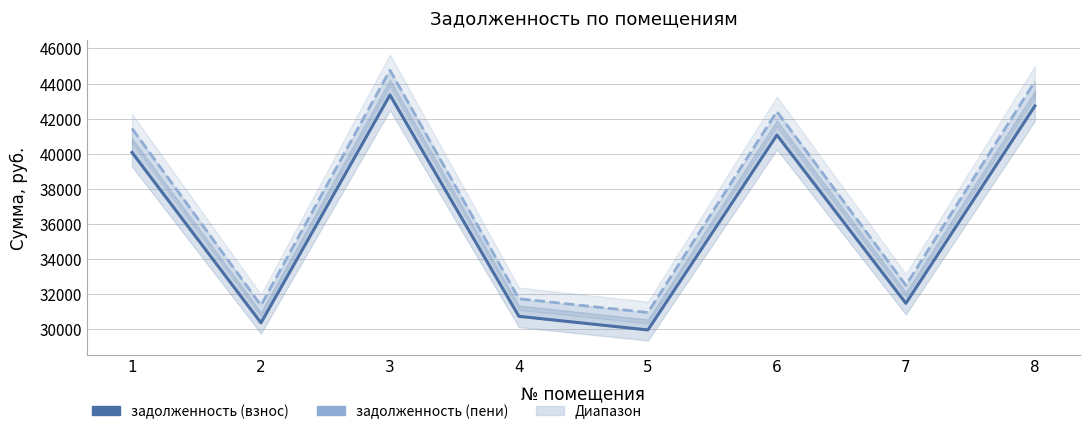

Where is the first local minimum for задолженность (пени)?

2